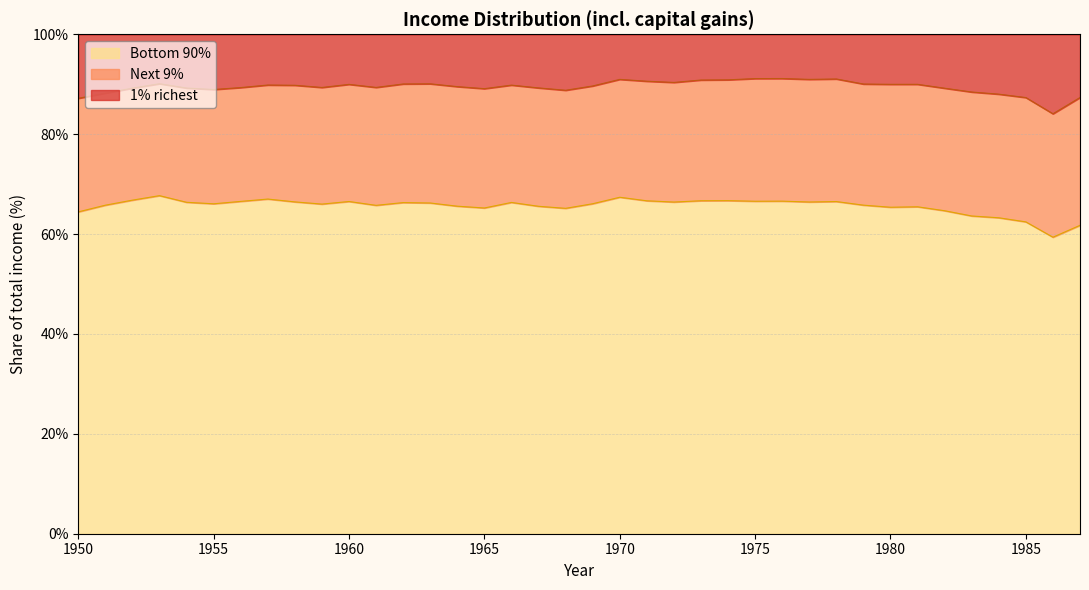

True or false: Bottom 90% and 1% richest cross at least once.

False